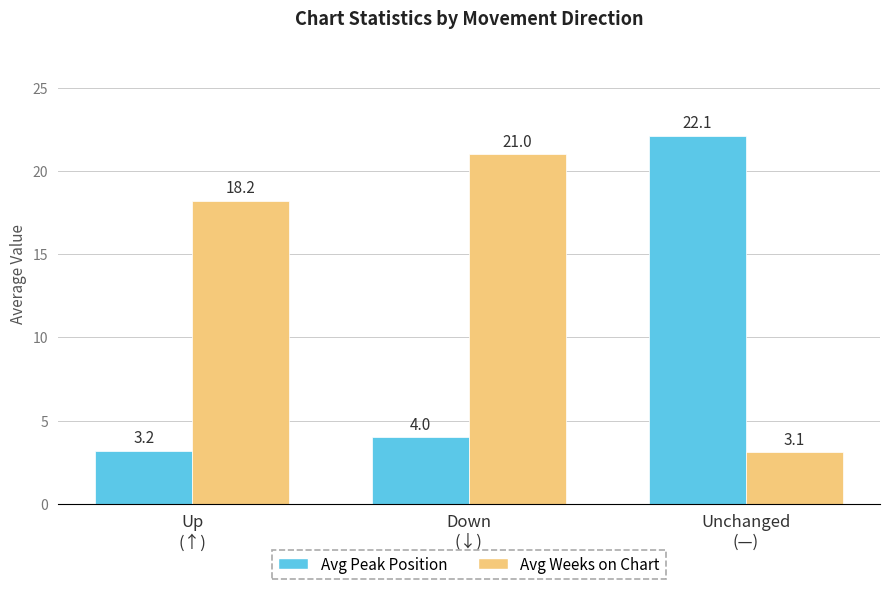

How many data points does each series have?

3